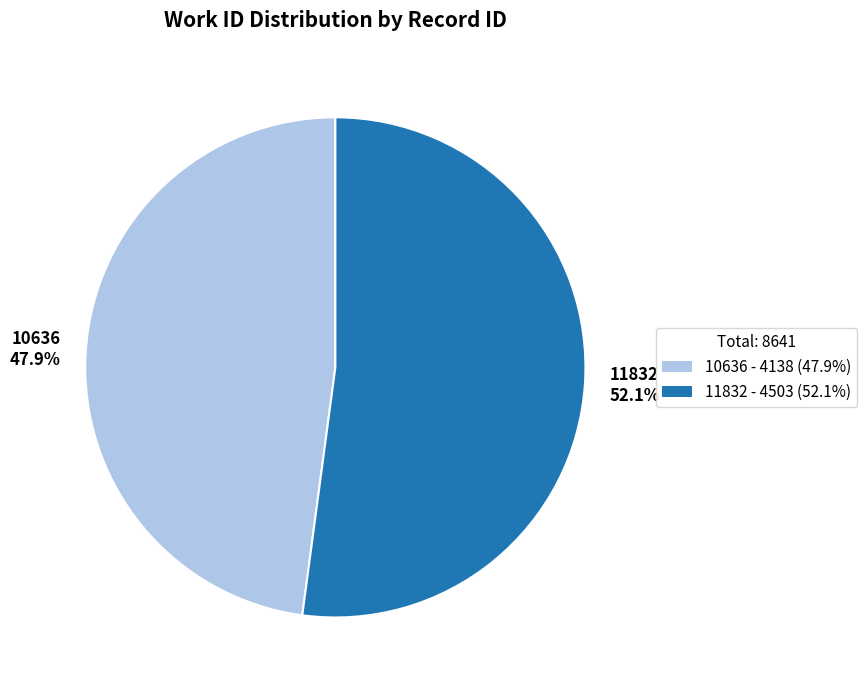

Rank the categories by value from lowest to highest.

10636, 11832